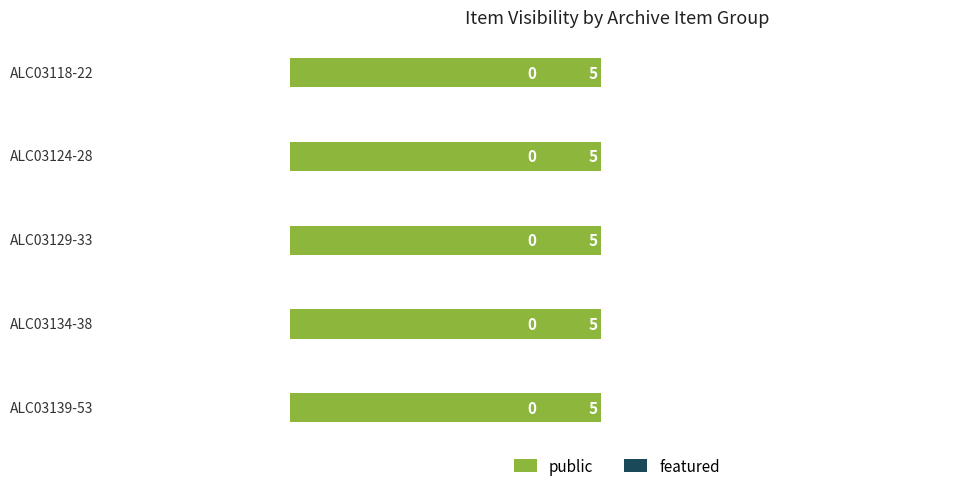

Which series has the largest total across all categories?

public